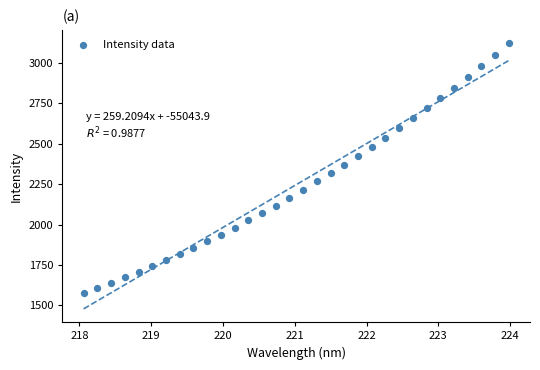

What is the range of X values (max minus min)?

5.9